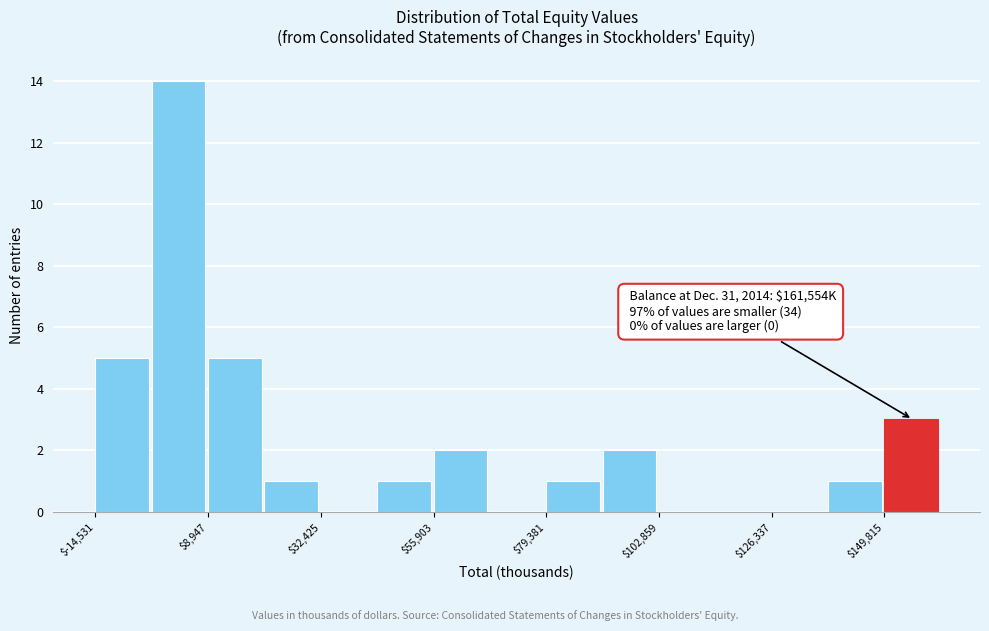

Read against the x-axis, roughly where is the centre of the tallest bar?

5000